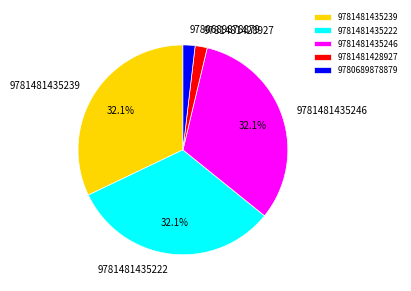

To the nearest percent, what is the combined percentage of 9781481435222 and 9781481428927?

34%